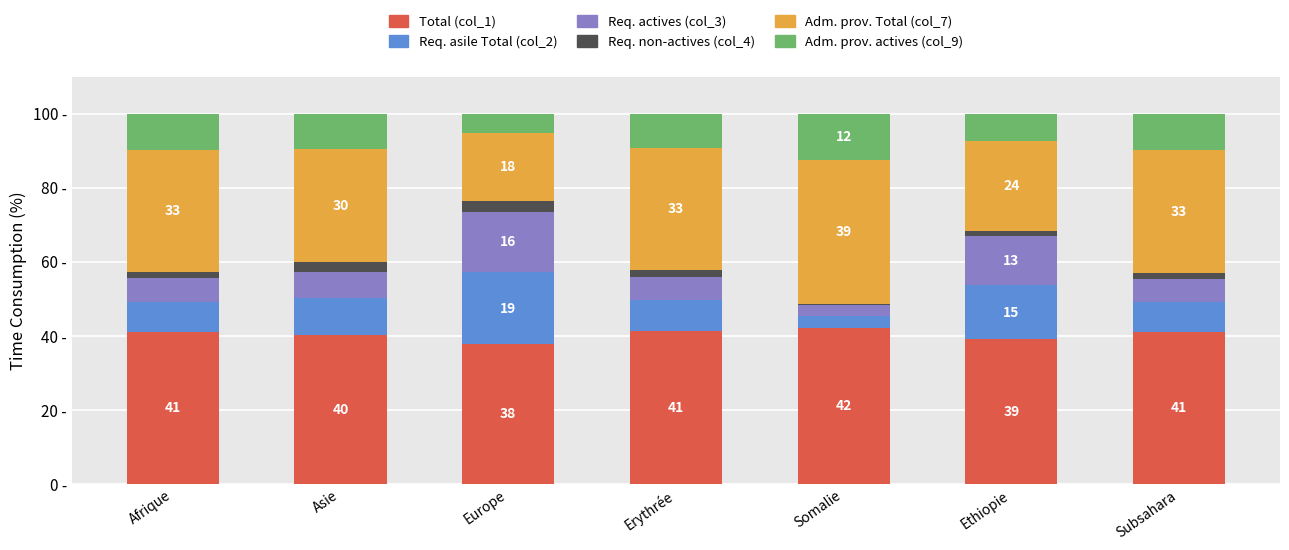

Which has a higher value, Europe or Somalie?

Somalie